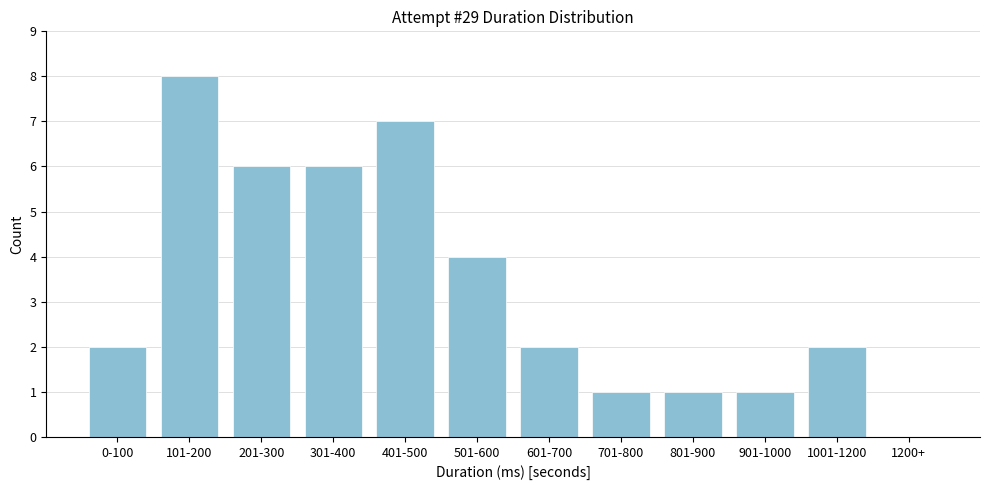

Reading left to right, what are all the values shown in this chart?

0-100=2	101-200=8	201-300=6	301-400=6	401-500=7	501-600=4	601-700=2	701-800=1	801-900=1	901-1000=1	1001-1200=2	1200+=0